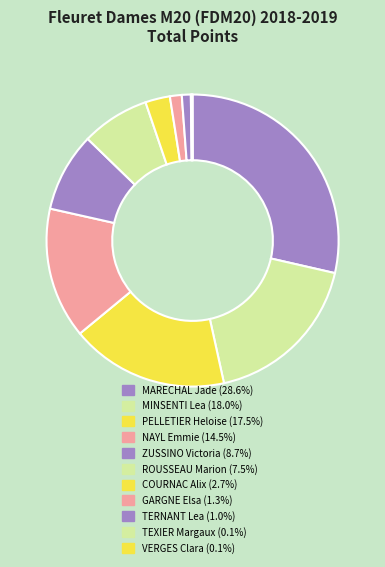

Is there a majority slice in this chart?

No